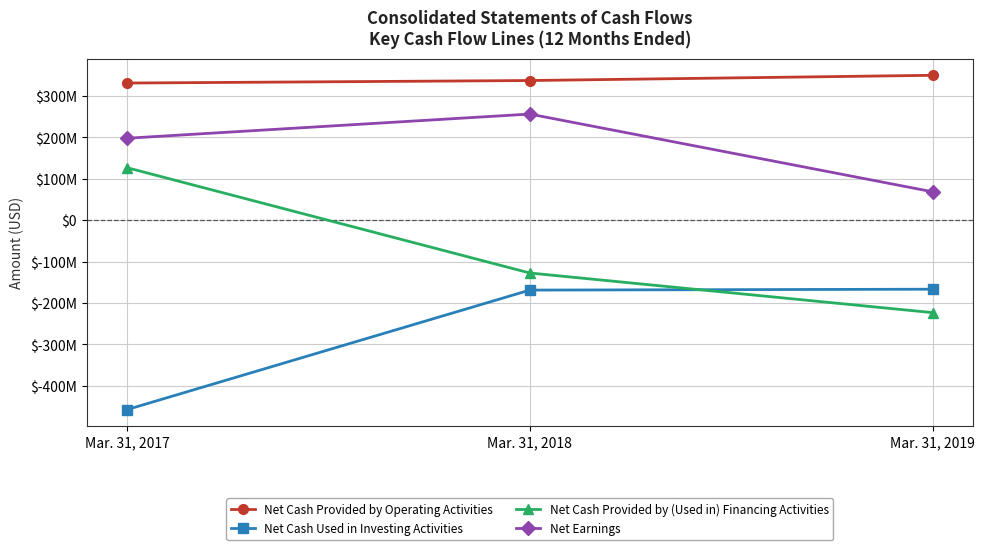

Reading left to right, list all the values displayed in this chart.

Net Cash Provided by Operating Activities: Mar. 31, 2017=331598000	Mar. 31, 2018=337665000	Mar. 31, 2019=350284000
Net Cash Used in Investing Activities: Mar. 31, 2017=-457426000	Mar. 31, 2018=-168718000	Mar. 31, 2019=-166592000
Net Cash Provided by (Used in) Financing Activities: Mar. 31, 2017=126998000	Mar. 31, 2018=-127440000	Mar. 31, 2019=-223159000
Net Earnings: Mar. 31, 2017=198219000	Mar. 31, 2018=256632000	Mar. 31, 2019=68860000